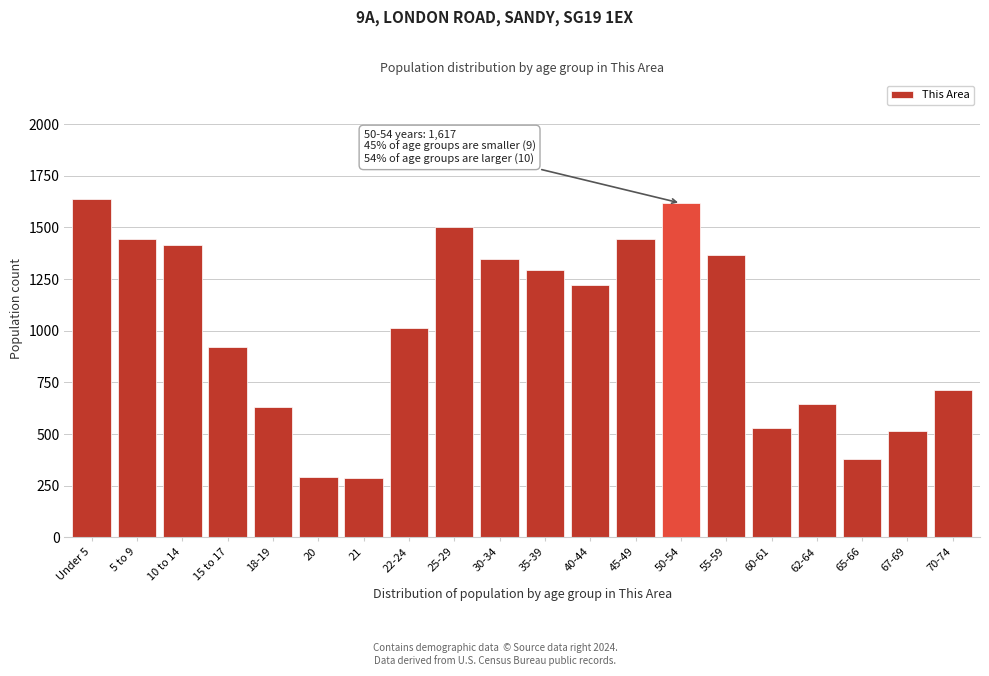

What is the difference between the second highest and second lowest values?

1324